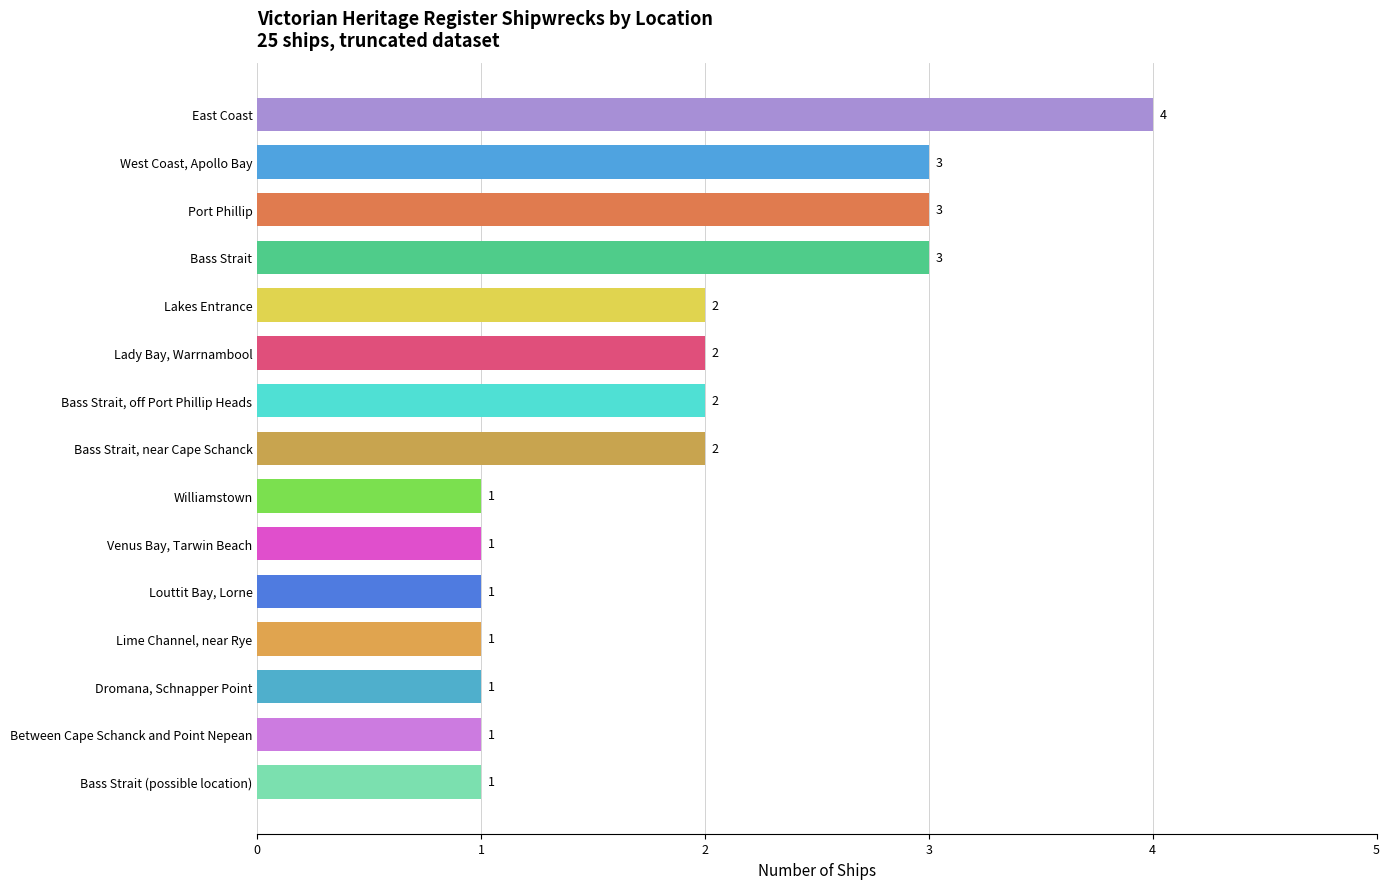

Between Louttit Bay, Lorne and Lady Bay, Warrnambool, which is larger?

Lady Bay, Warrnambool